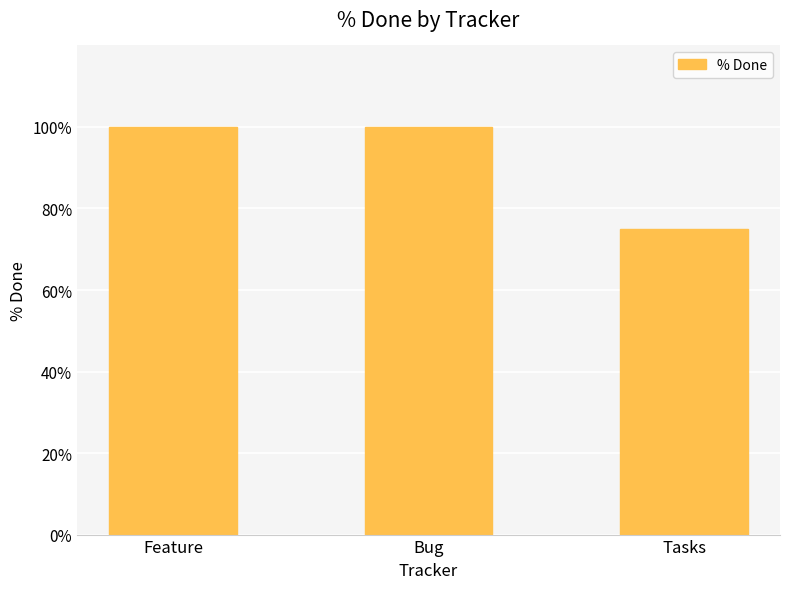

Reading left to right, extract all data points from this chart.

Feature=100	Bug=100	Tasks=75